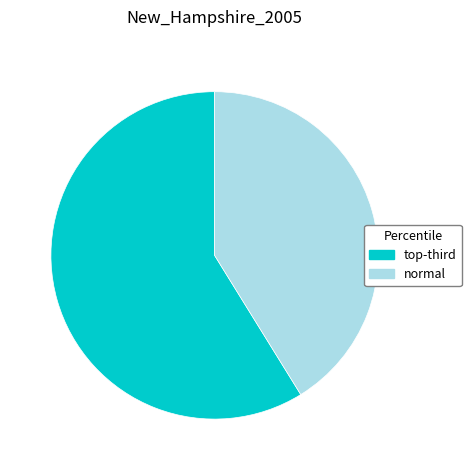

Rank the categories by value from highest to lowest.

top-third, normal